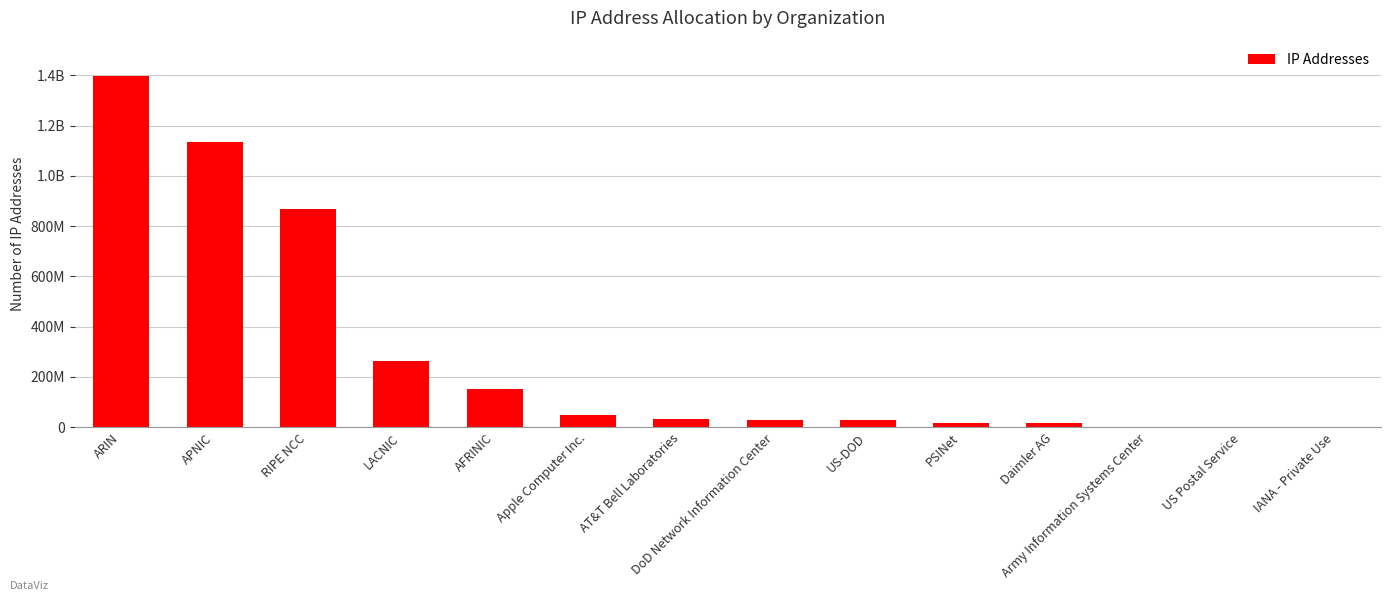

Rank the categories by value from lowest to highest.

IANA - Private Use, US Postal Service, Army Information Systems Center, Daimler AG, PSINet, US-DOD, DoD Network Information Center, AT&T Bell Laboratories, Apple Computer Inc., AFRINIC, LACNIC, RIPE NCC, APNIC, ARIN